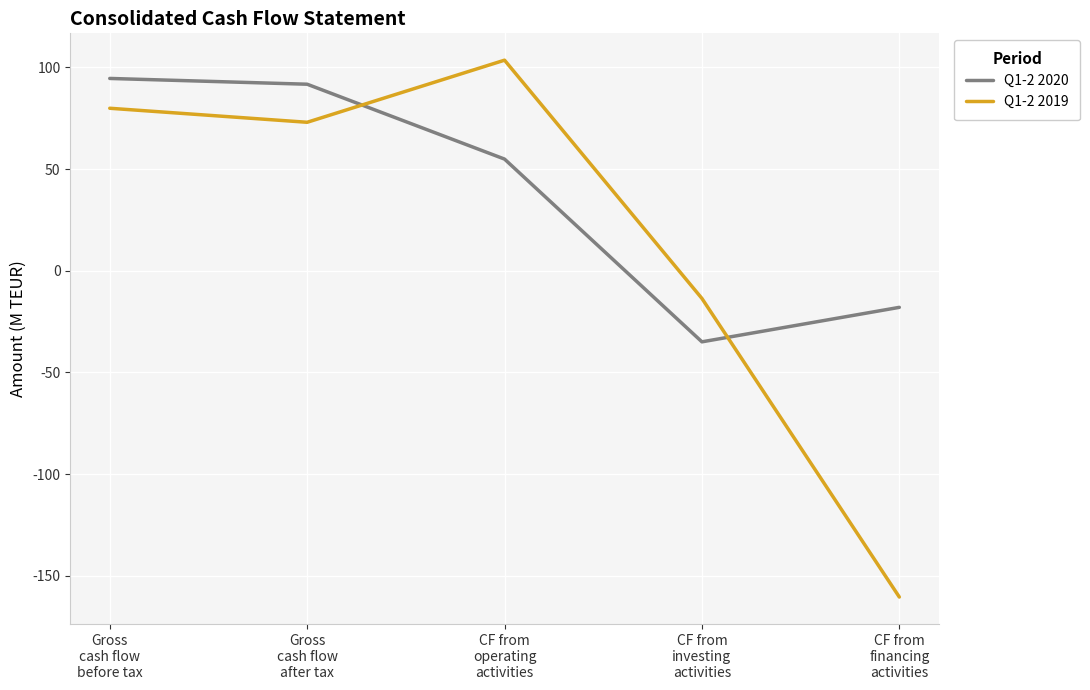

Reading left to right, transcribe all the data shown in this chart.

Q1-2 2020: Gross
cash flow
before tax=94.6	Gross
cash flow
after tax=91.7	CF from
operating
activities=54.9	CF from
investing
activities=-35.0	CF from
financing
activities=-18.0
Q1-2 2019: Gross
cash flow
before tax=79.9	Gross
cash flow
after tax=73.0	CF from
operating
activities=103.6	CF from
investing
activities=-13.6	CF from
financing
activities=-160.5